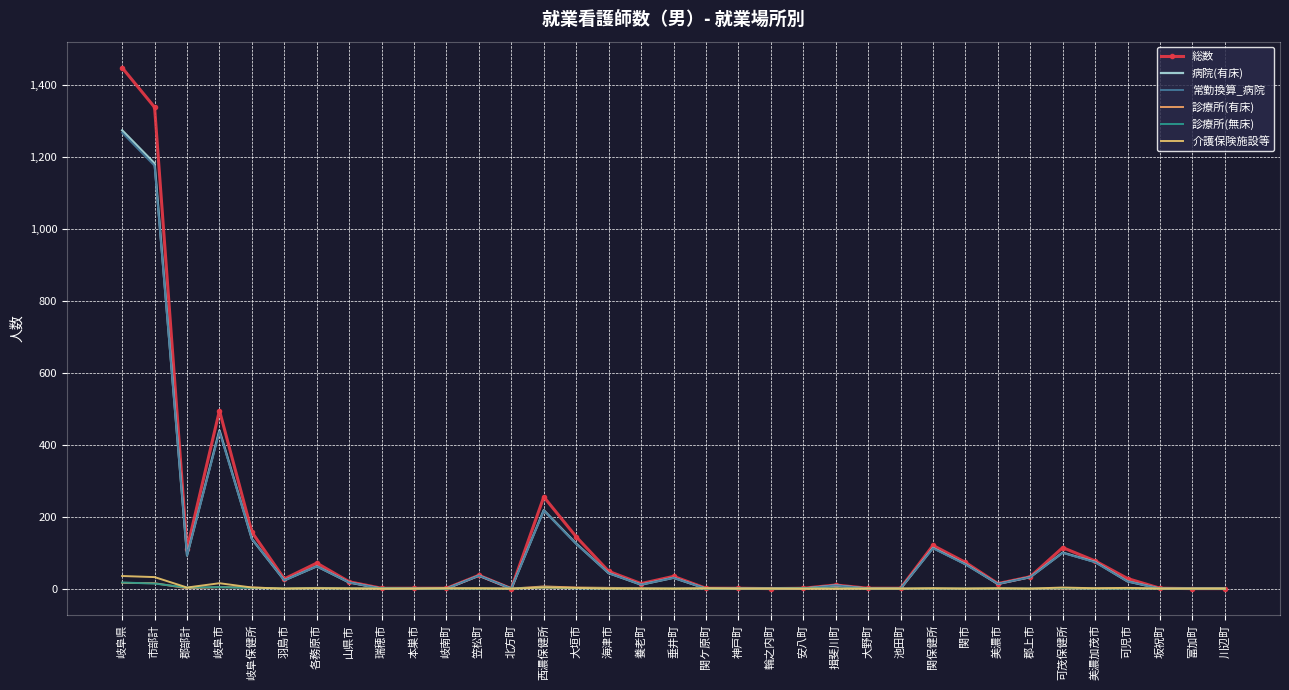

What is the difference between the second highest and minimum values in the 診療所(無床) series?

14.0